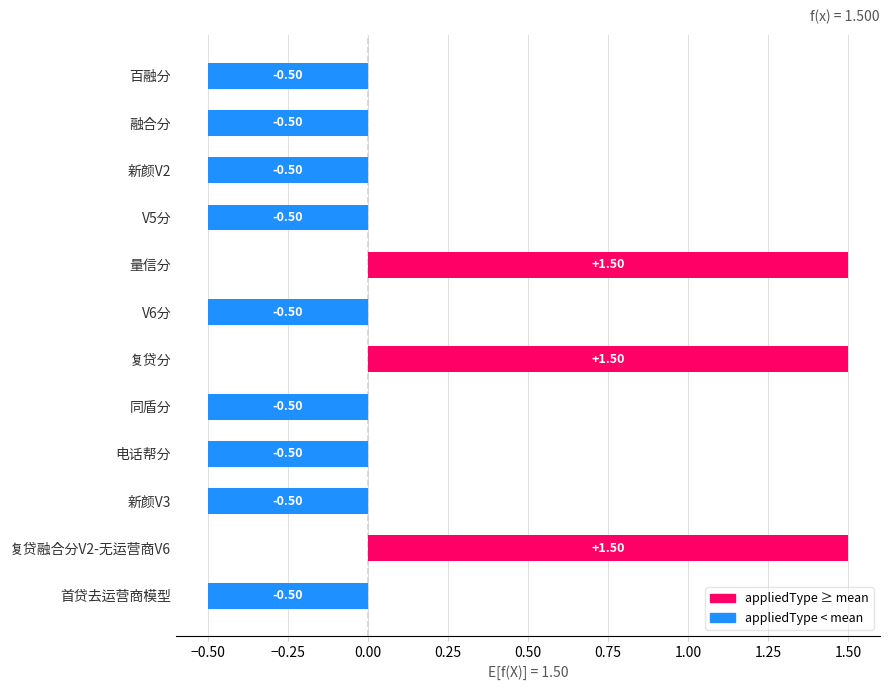

What is the label of the 1st bar from the bottom?

首贷去运营商模型